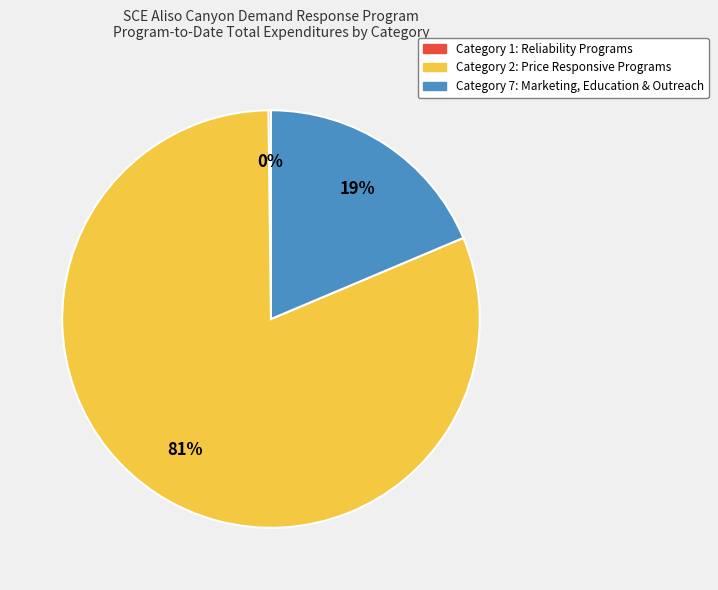

Is there a majority slice in this chart?

Yes